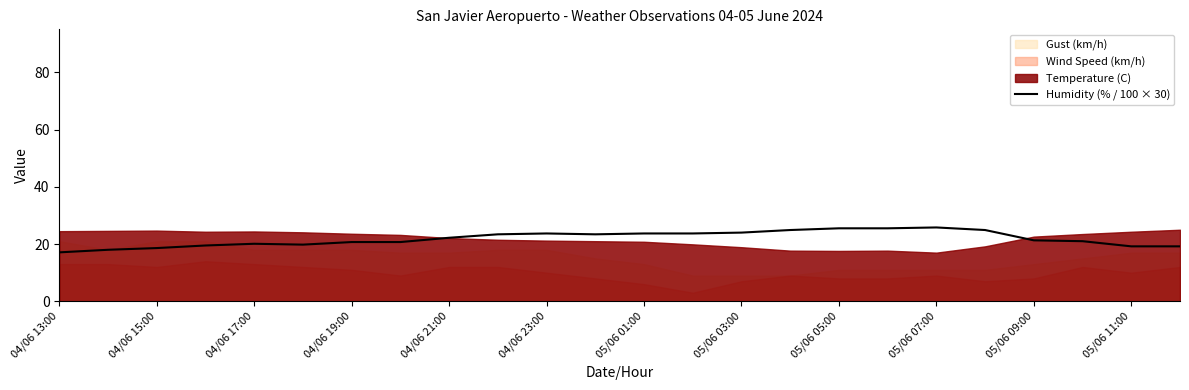

The Humidity (% / 100 × 30) series shows 13.9 at 04/06 23:00. True or false?

False